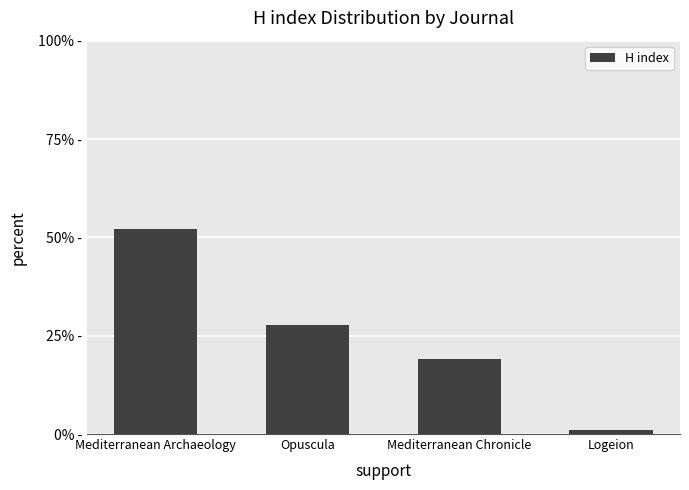

Are the bars horizontal?

No